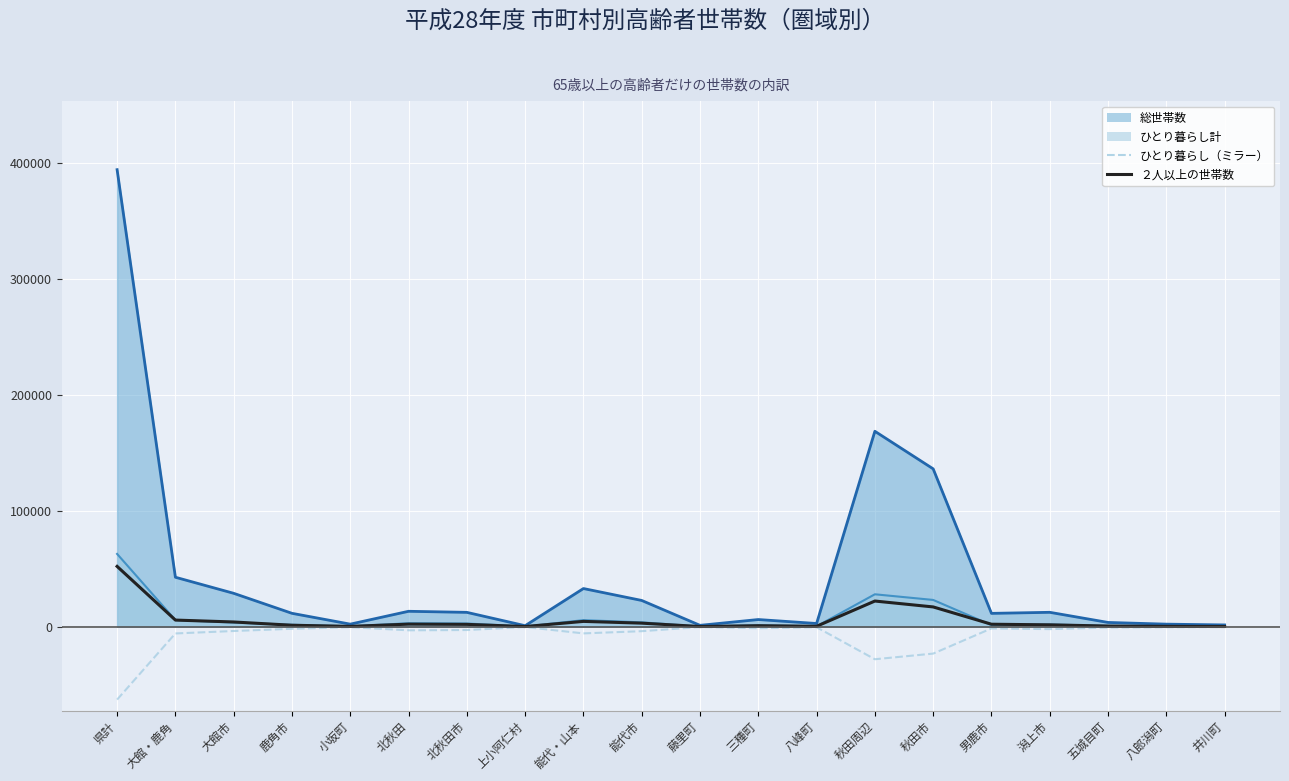

What is the difference between the second highest and minimum values in the ひとり暮らし（ミラー） series?

62601